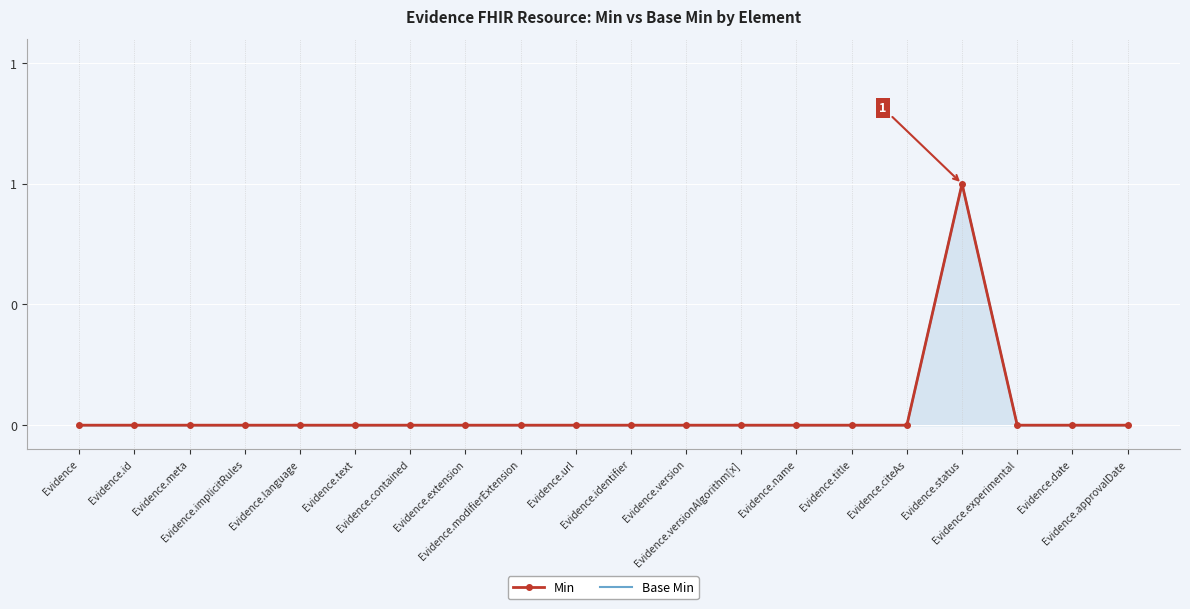

What are all the series names shown in the legend?

Min, Base Min